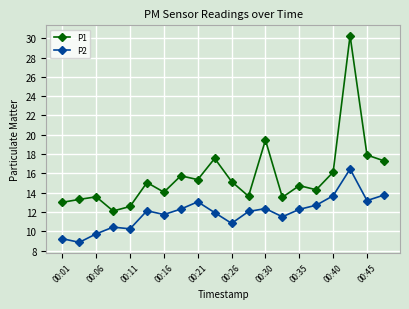

Which series has the largest total across all categories?

P1